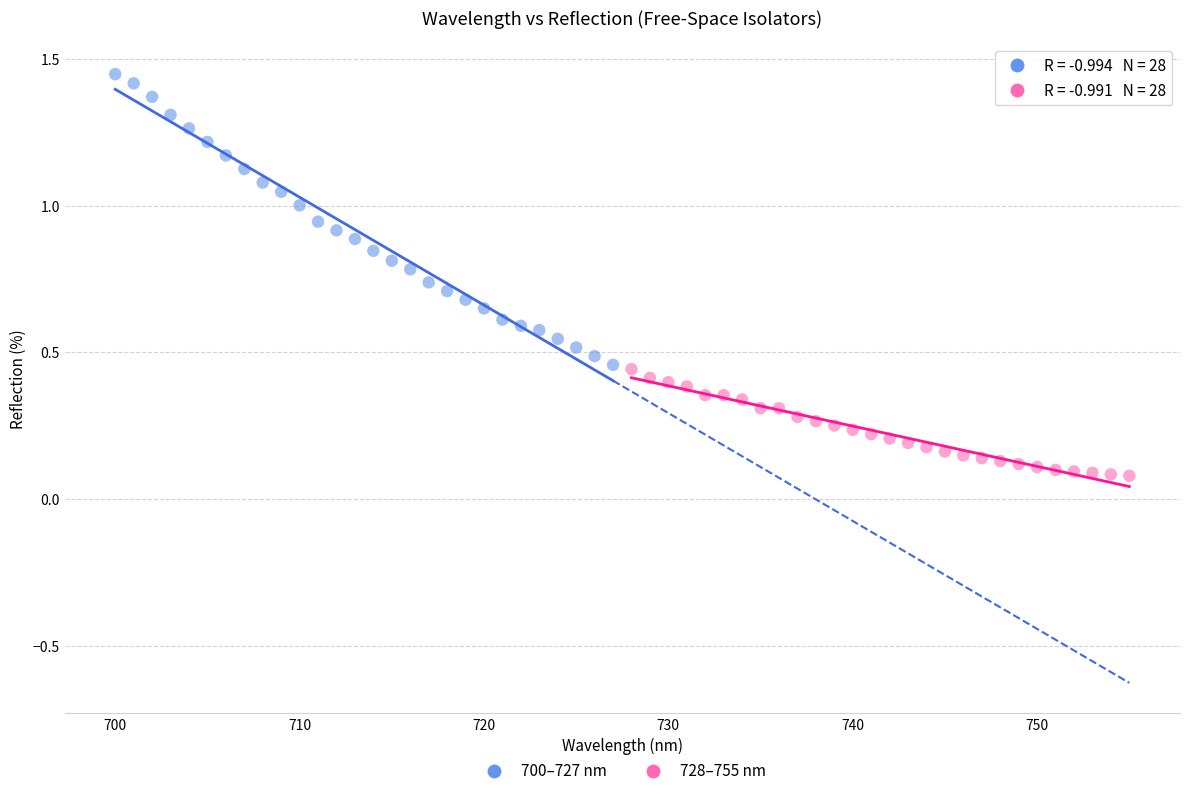

What are all the series names shown in the legend?

700–727 nm, 728–755 nm